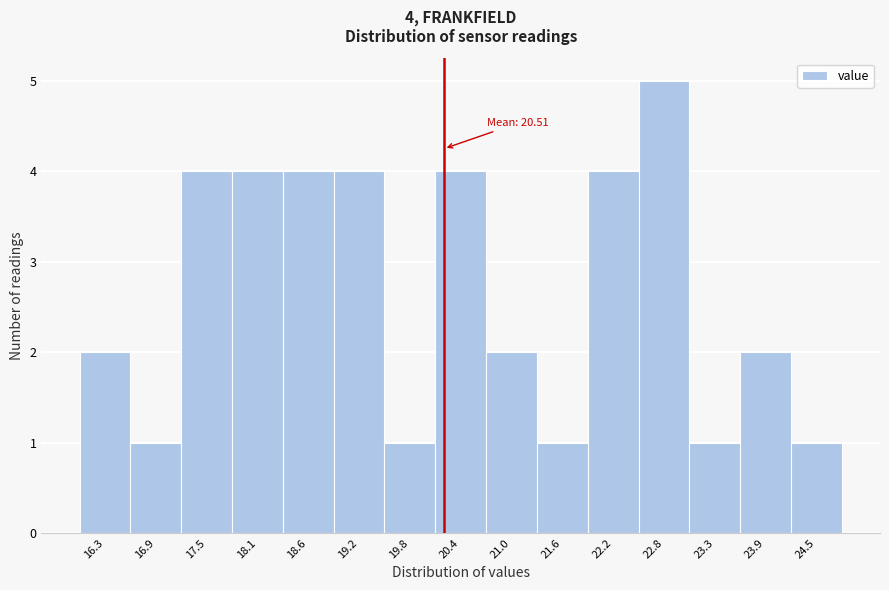

Reading right to left, extract all data points from this chart.

1	2	1	5	4	1	2	4	1	4	4	4	4	1	2